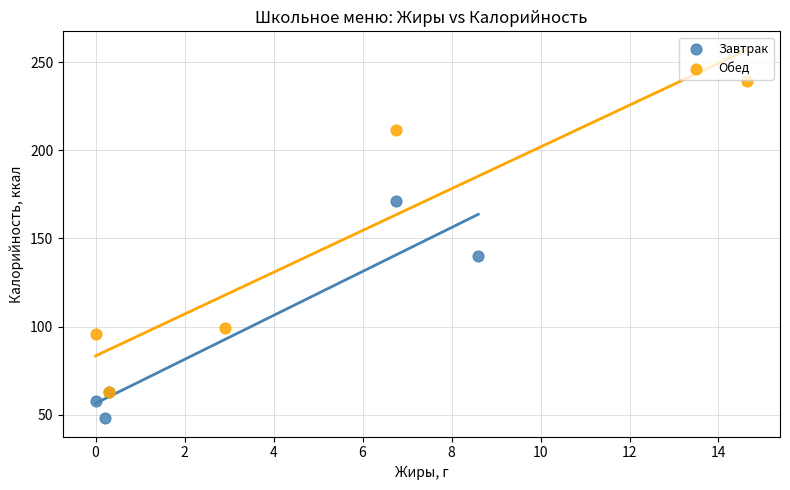

Which series contains the lowest Y value?

Завтрак